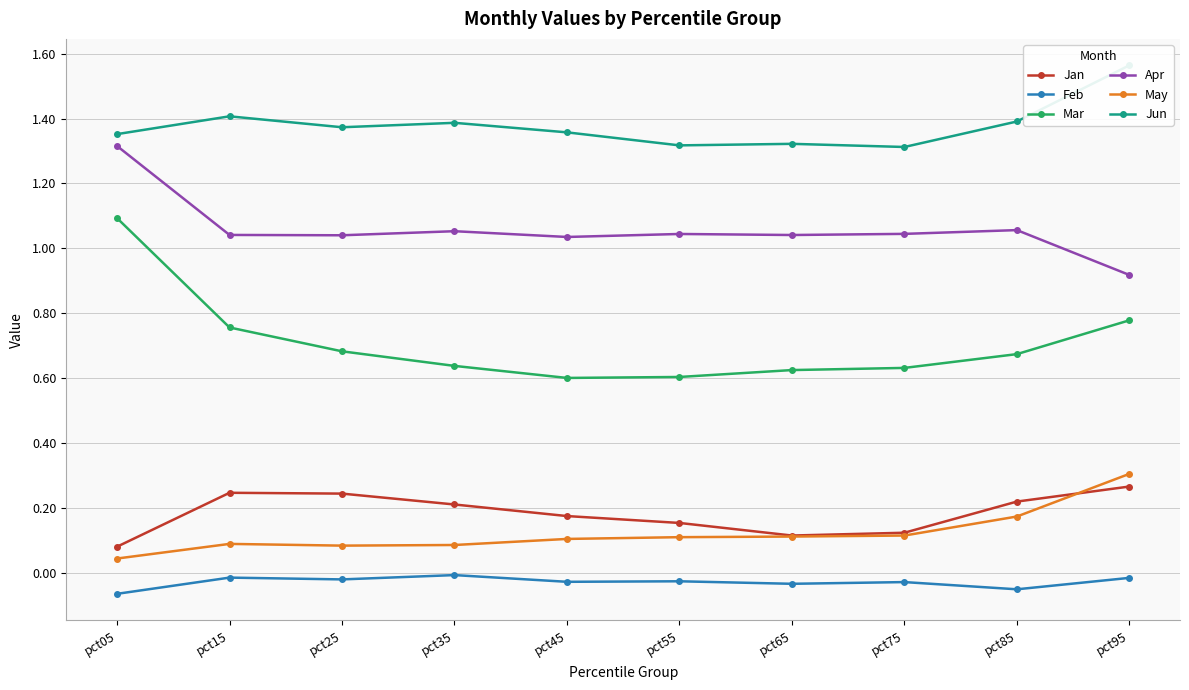

Between pct75 and pct65, which is larger?

pct75